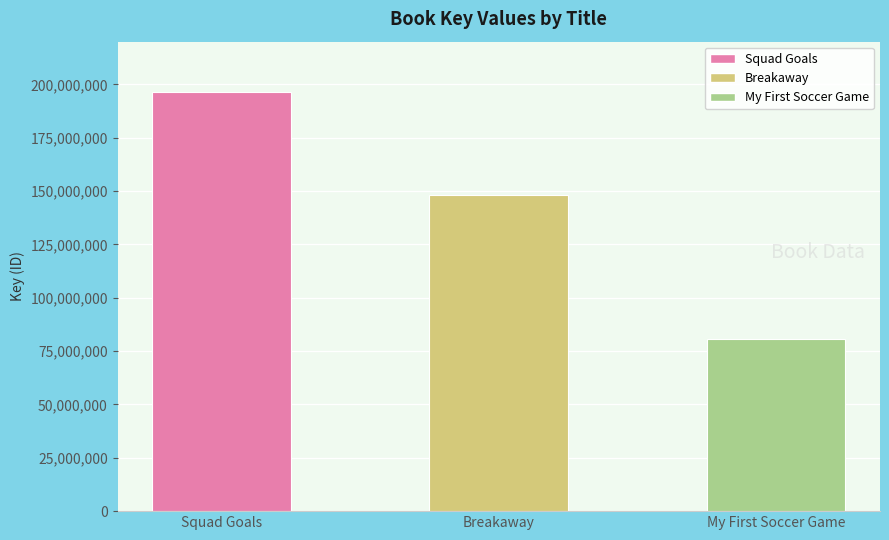

What is the label of the 1st bar from the right?

My First Soccer Game